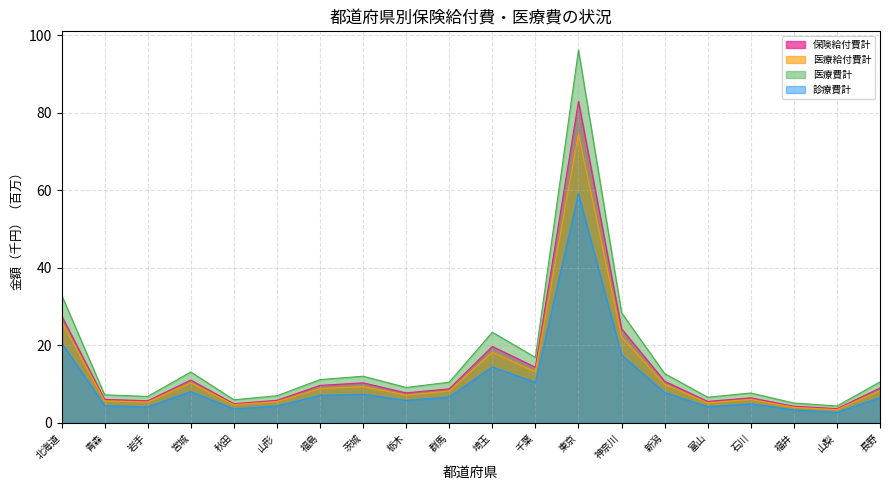

True or false: 診療費計 has a value of 1.7 at 石川.

False